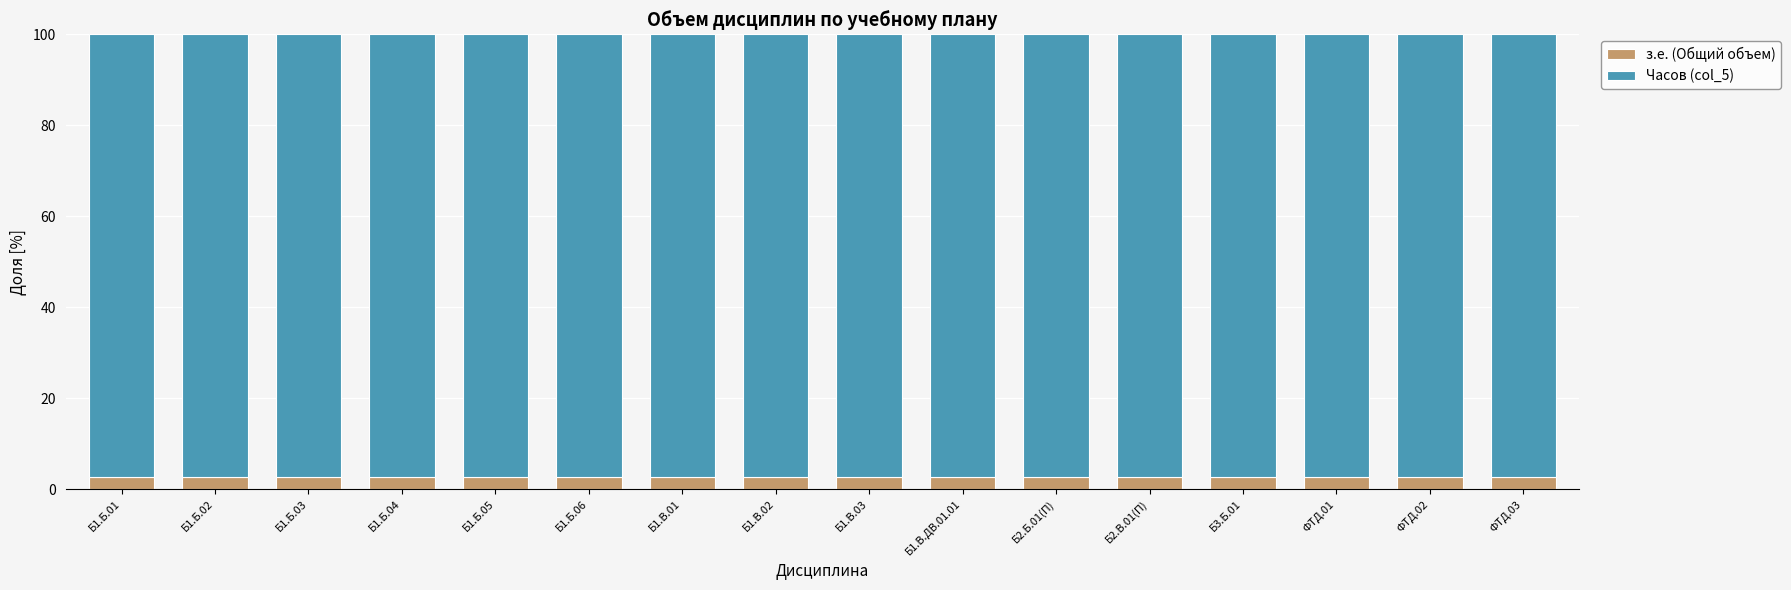

Is it true that з.е. (Общий объем) equals 2.7 at Б1.В.02?

True